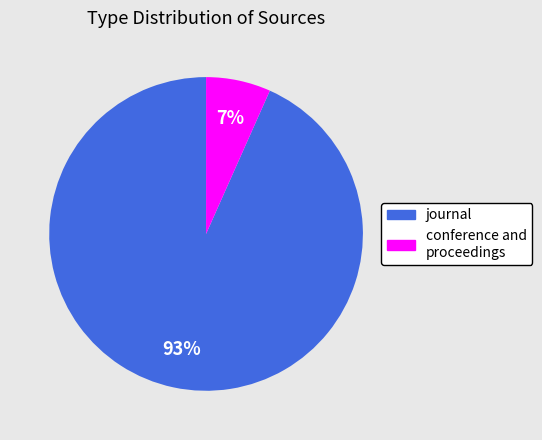

Rank the categories by value from highest to lowest.

journal, conference and proceedings